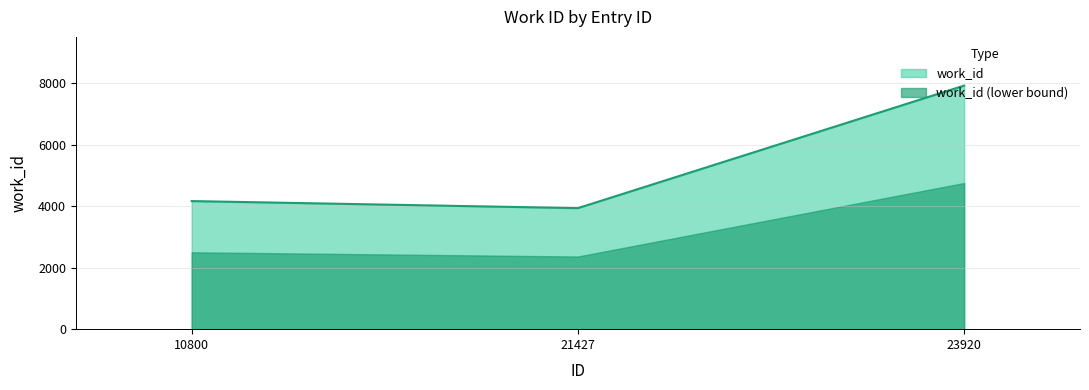

Does the chart display data point markers on the line(s)?

No